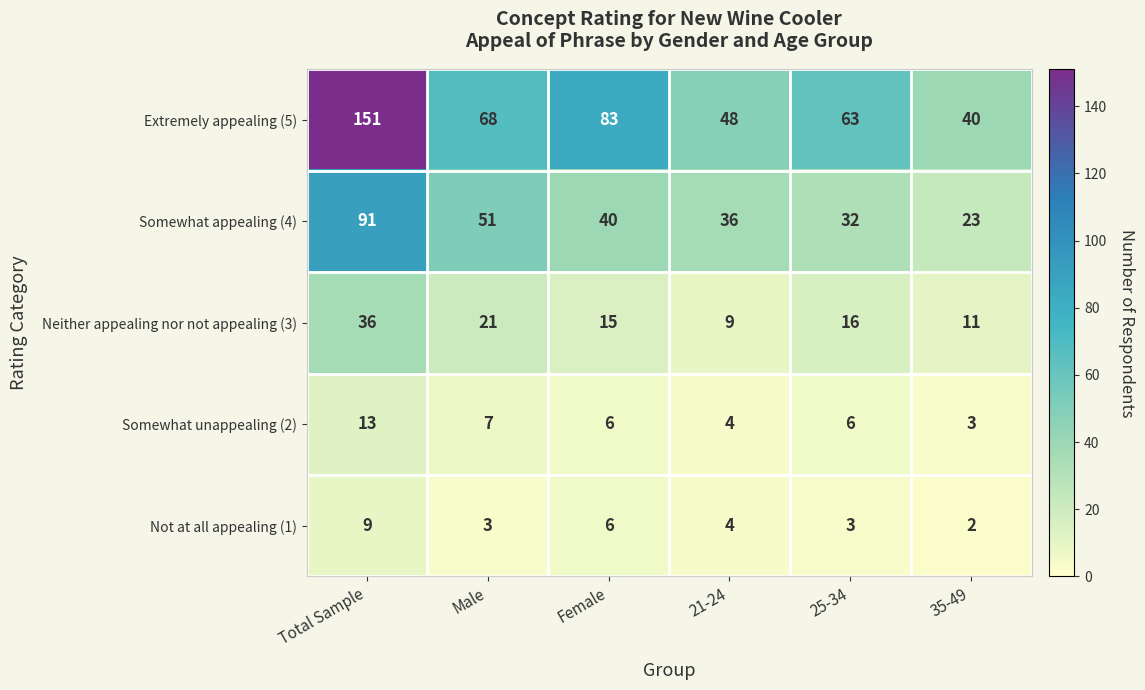

The Somewhat unappealing (2) series shows 6 at Female. True or false?

True